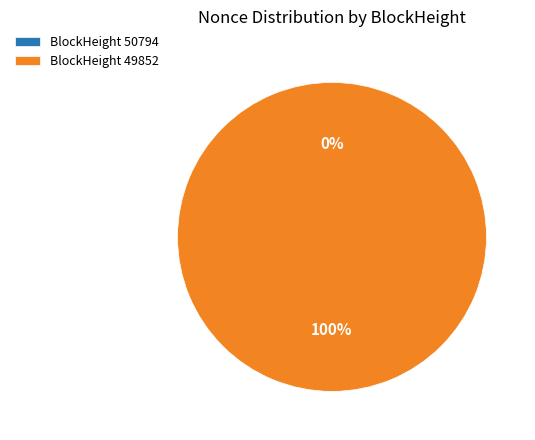

How many slices are in this pie chart?

2